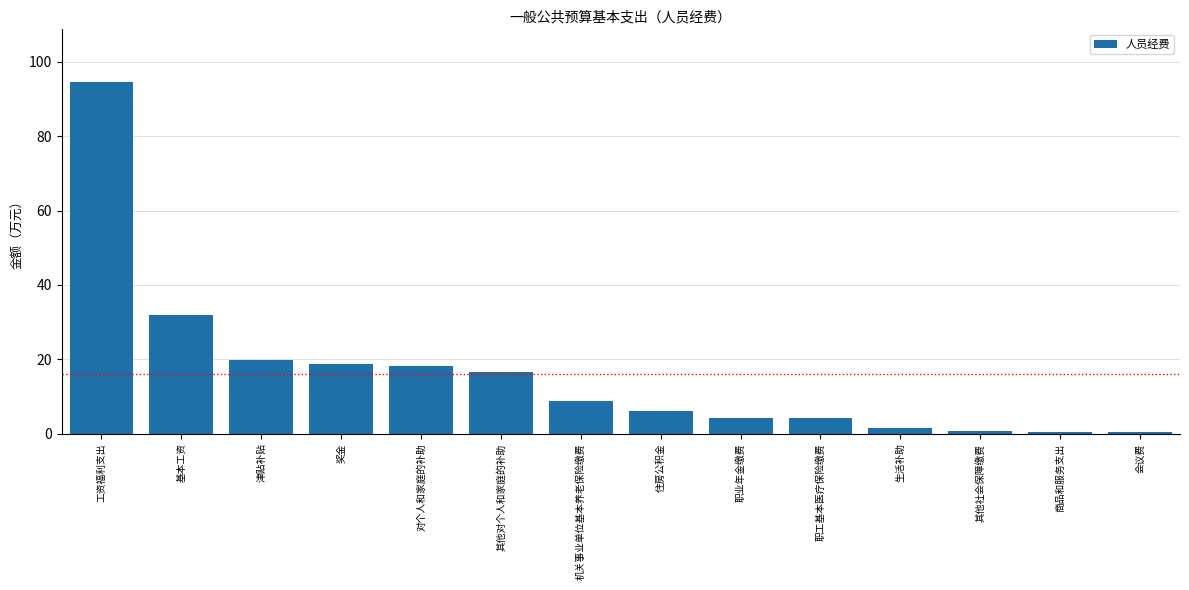

True or false: the data shows 28.8 at 其他对个人和家庭的补助.

False